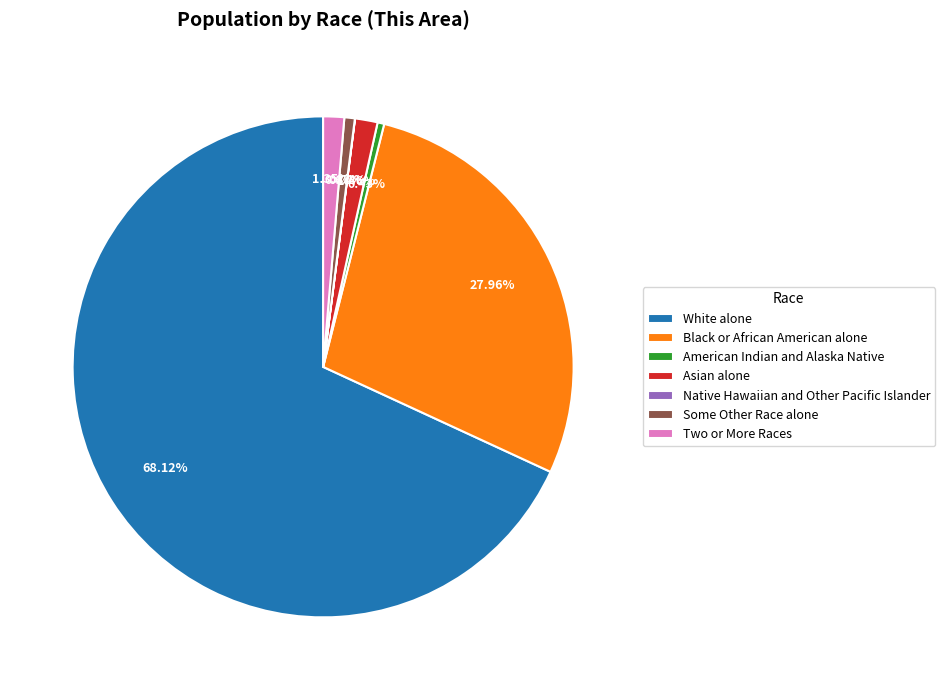

To the nearest percent, what is the average slice percentage?

14%